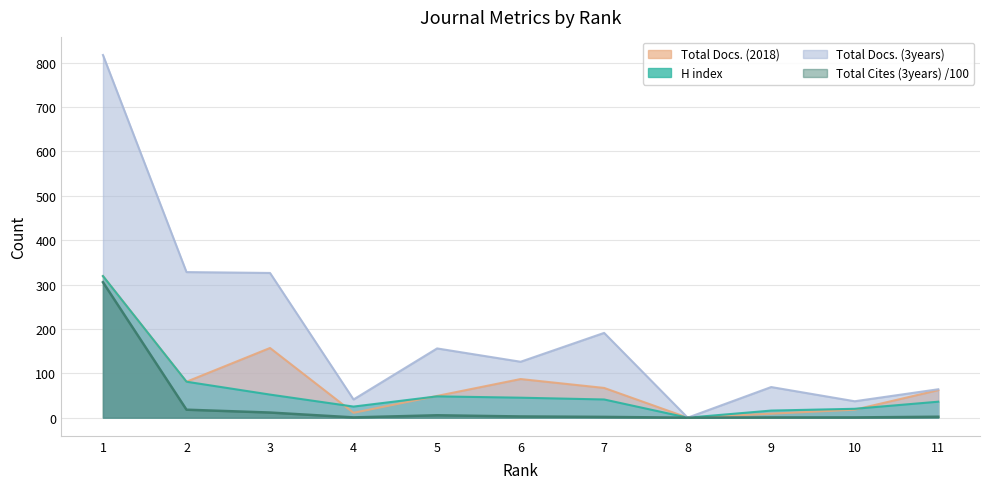

True or false: H index and Total Cites (3years) intersect in this chart.

False